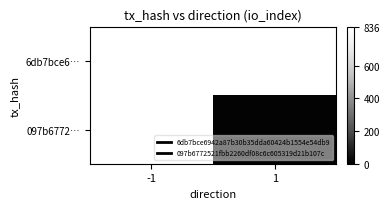

Rank the series at -1 from lowest to highest value.

6db7bce6…, 097b6772…